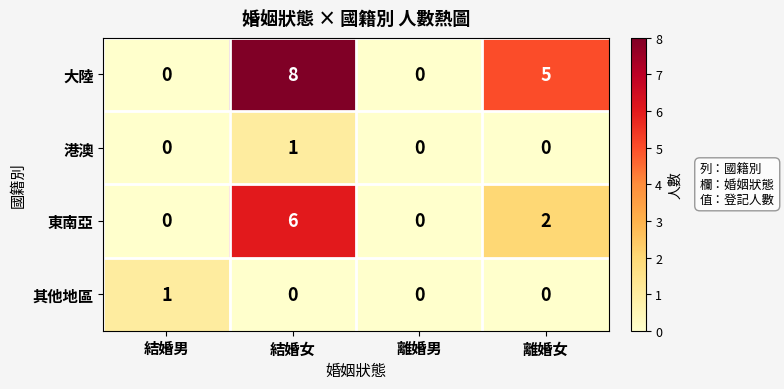

How many categories are shown in the chart?

4